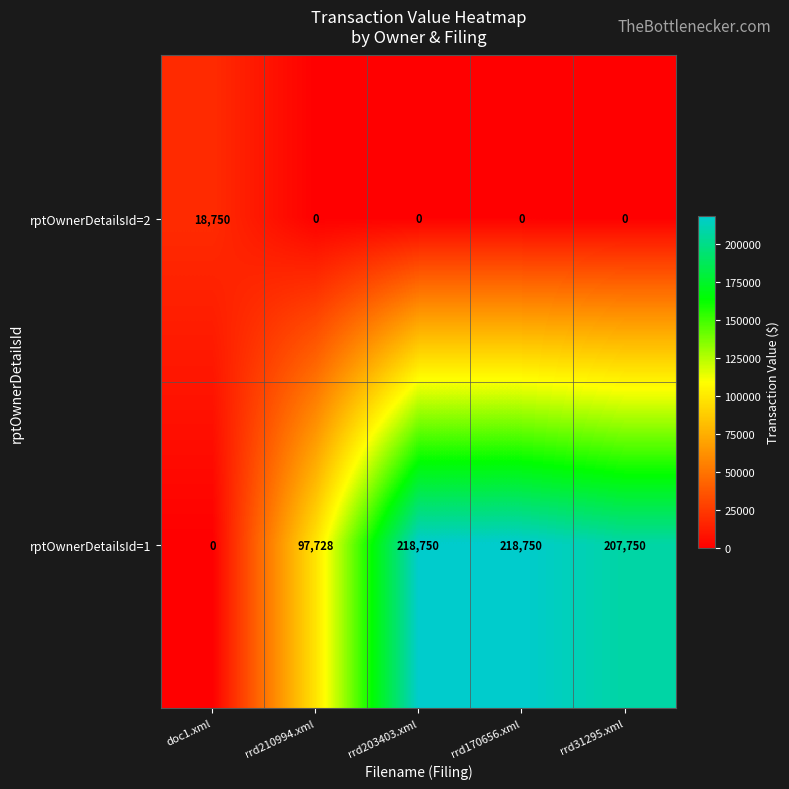

What is the maximum value for rptOwnerDetailsId=2?

18750